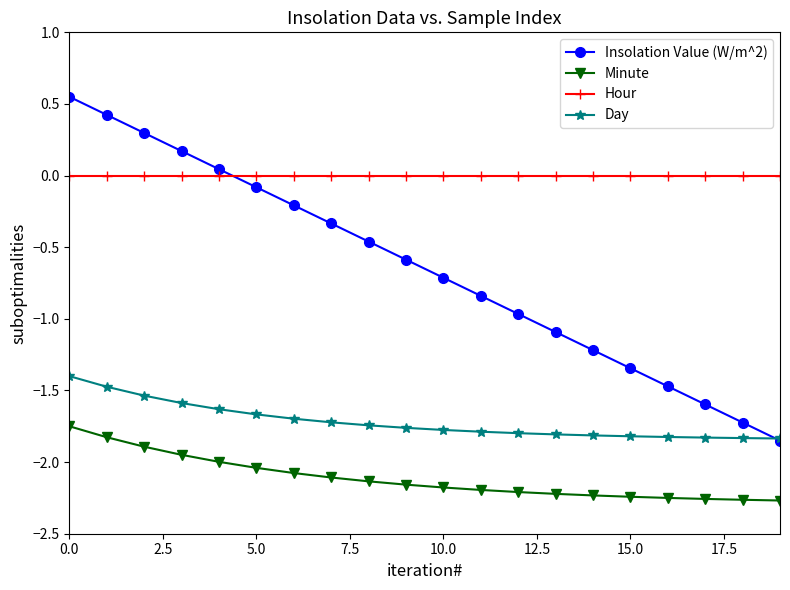

True or false: Insolation Value (W/m^2) and Minute cross at least once.

False